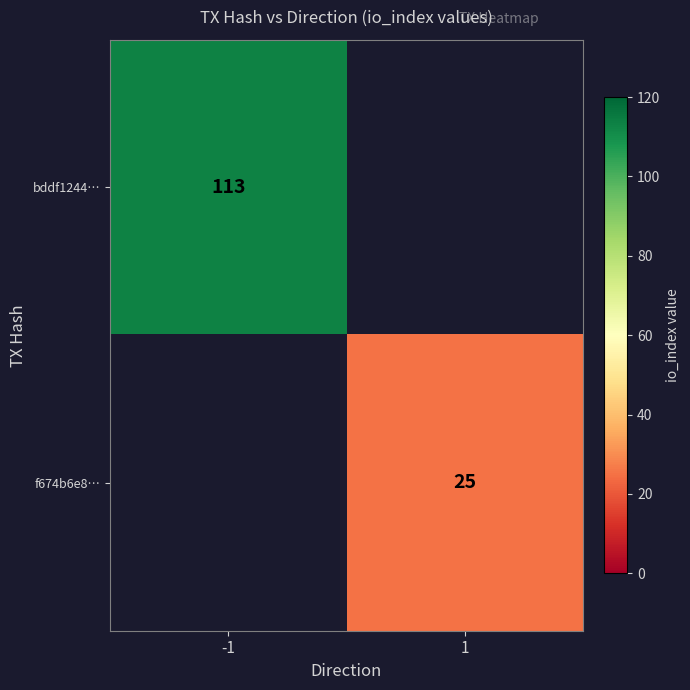

Is it true that bddf1244… equals 23 at -1?

False